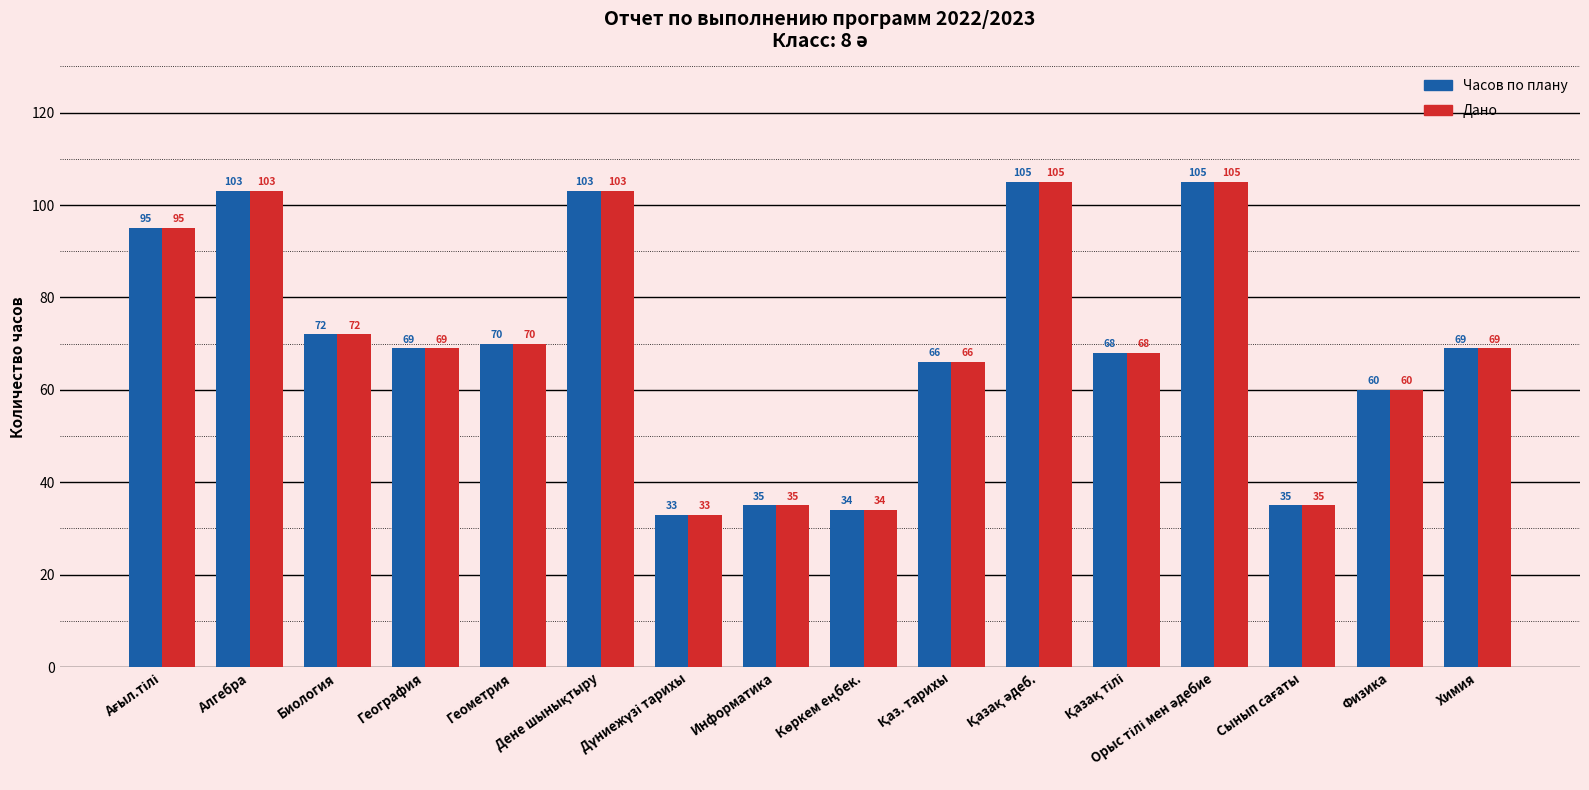

True or false: Дано has a value of 60 at Информатика.

False